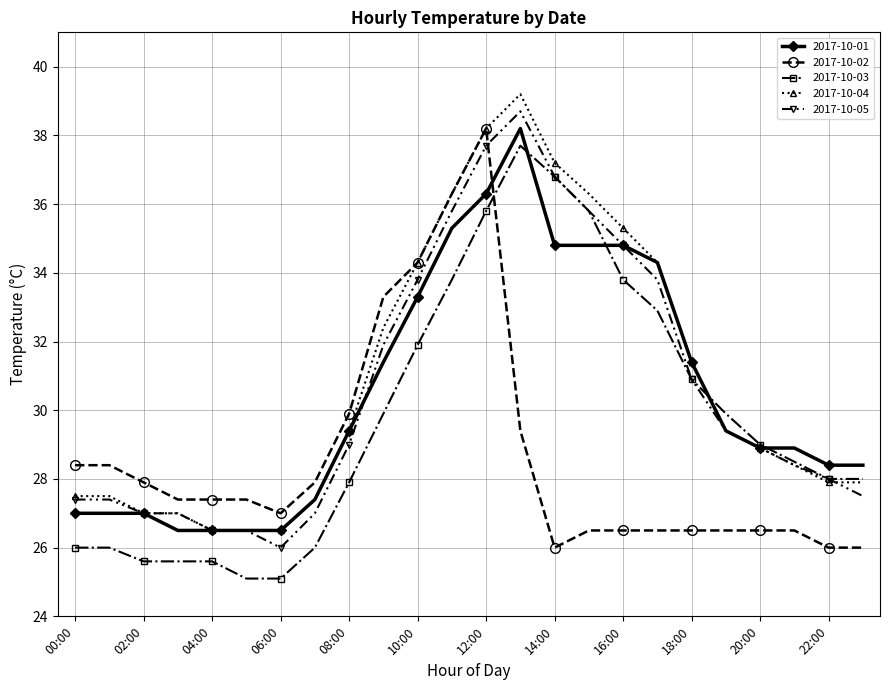

True or false: 2017-10-04 has more than 0 points higher than both neighbors.

True